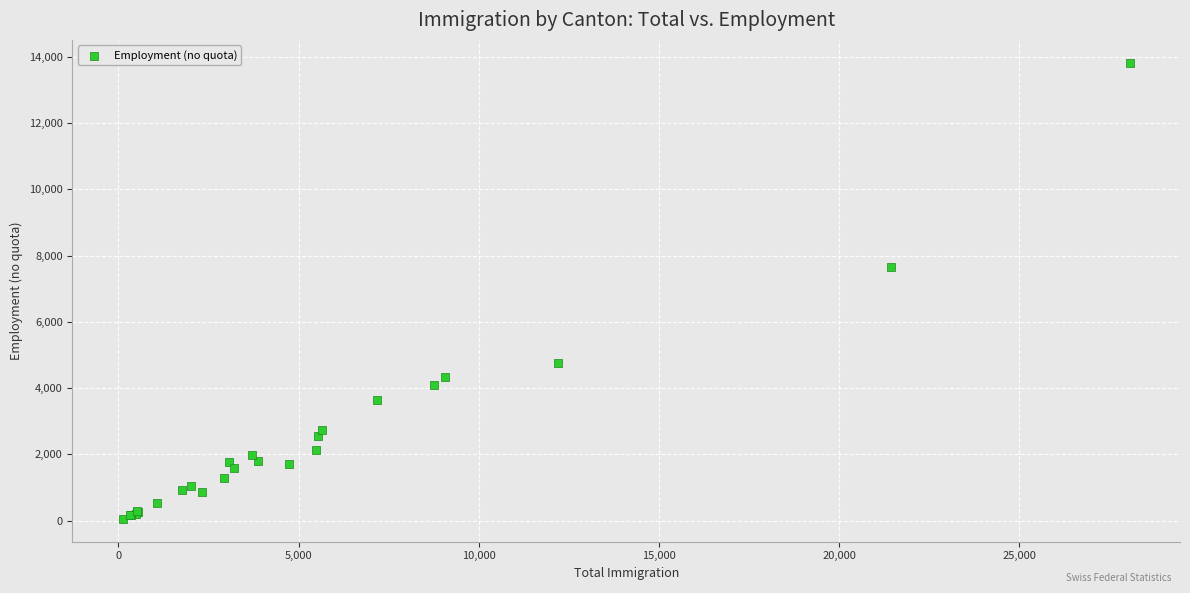

What Y value in the scatter plot is closest to 6939?

7657